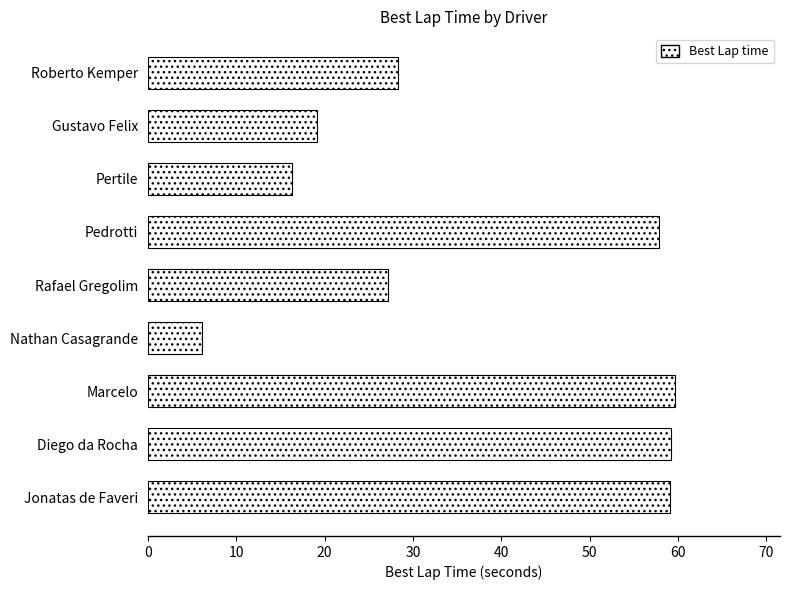

How many data points are less than 28?

4